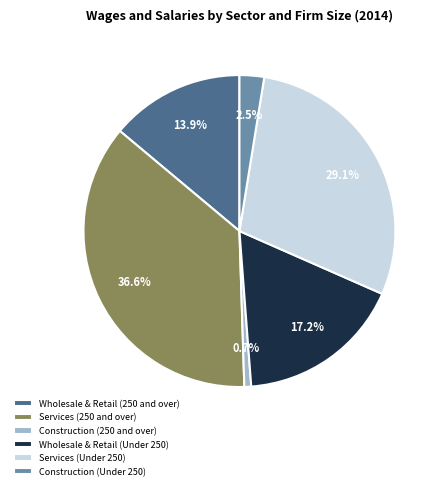

Is there any slice that represents more than half of the pie?

No